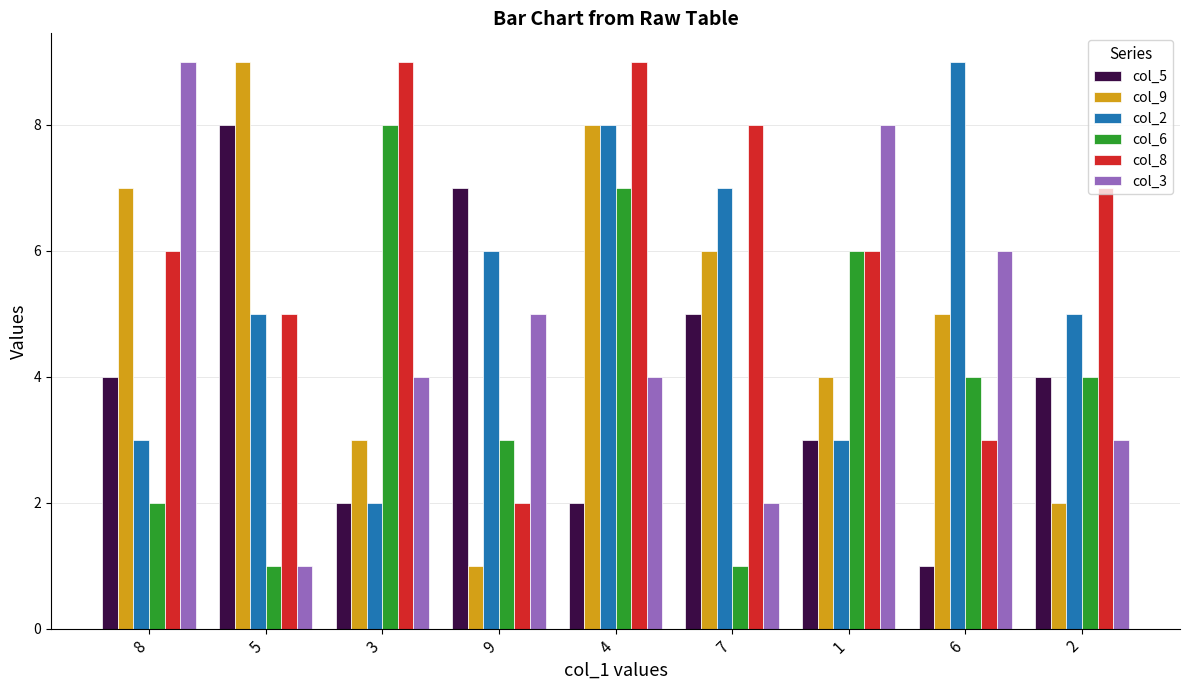

Is it true that col_8 equals 11 at 2?

False